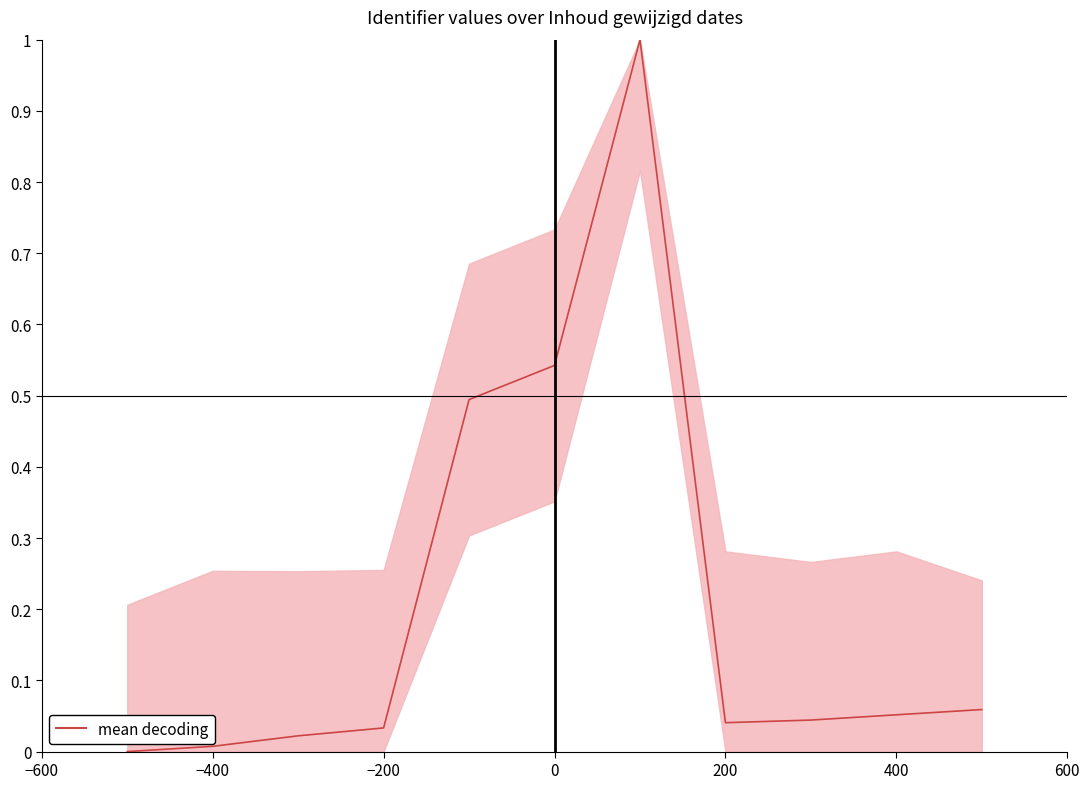

What is the difference between the maximum and minimum values?

1.0